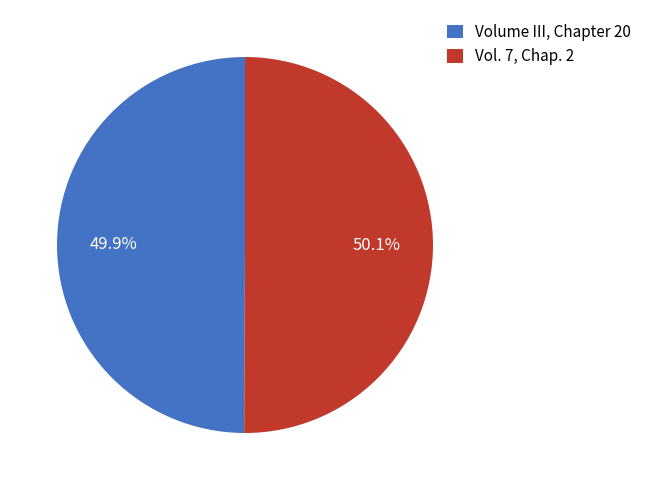

Approximately how many times larger is the value at Volume III, Chapter 20 compared to Vol. 7, Chap. 2?

1.0